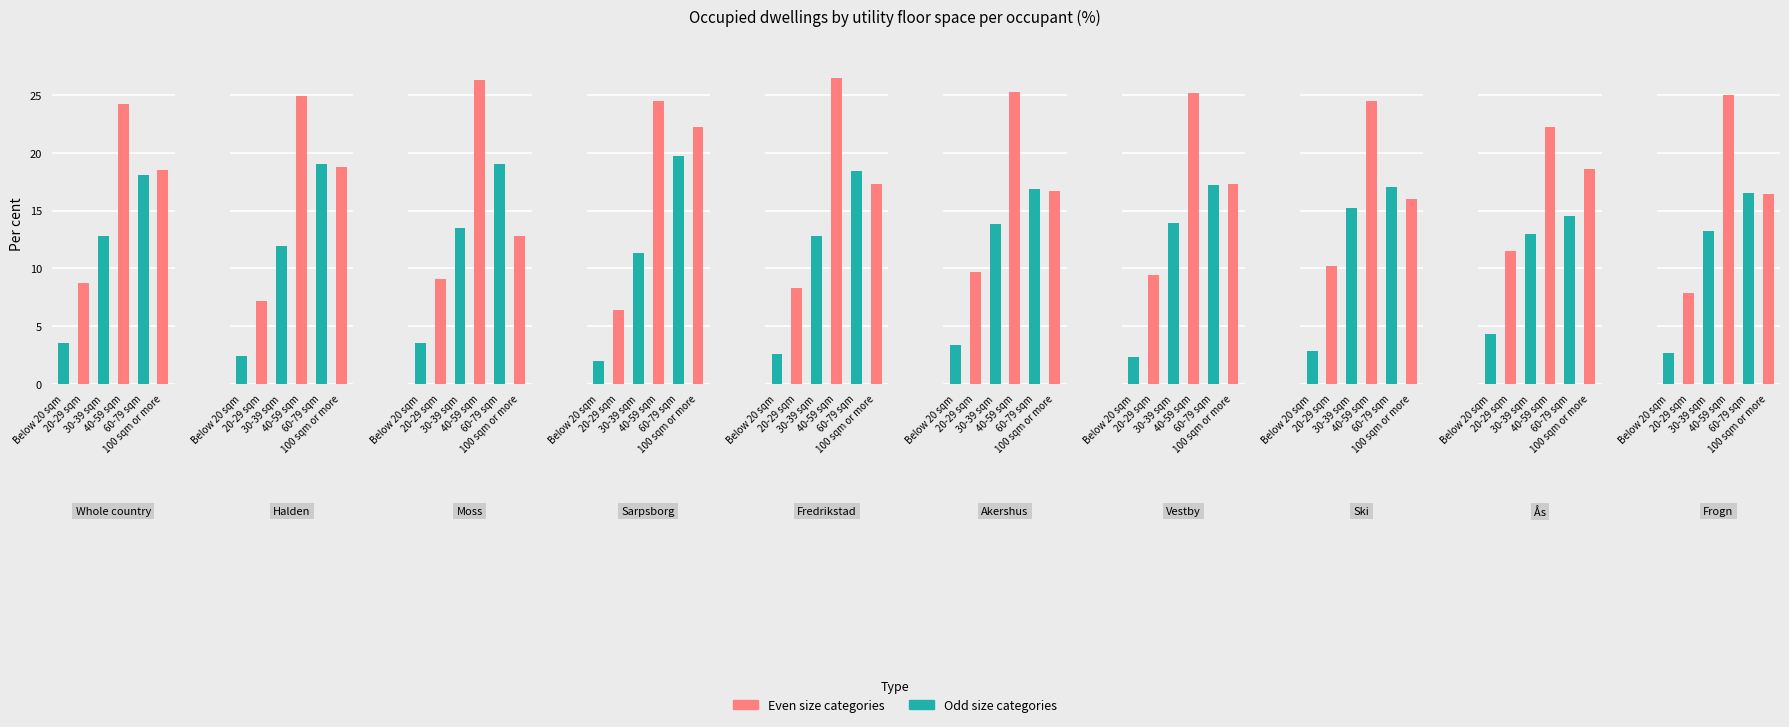

How many data points in 60-79 sqm are above 18?

5